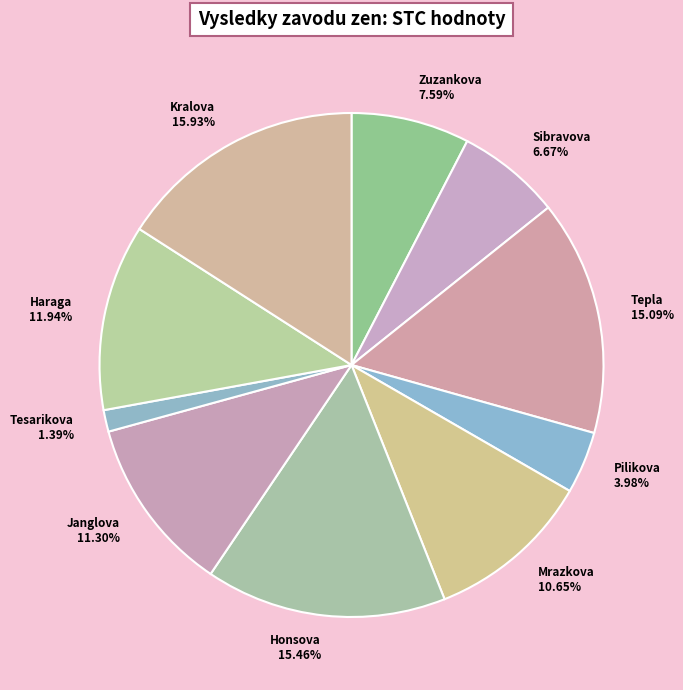

Combined, do Sibravova and Tesarikova account for over 50%?

No